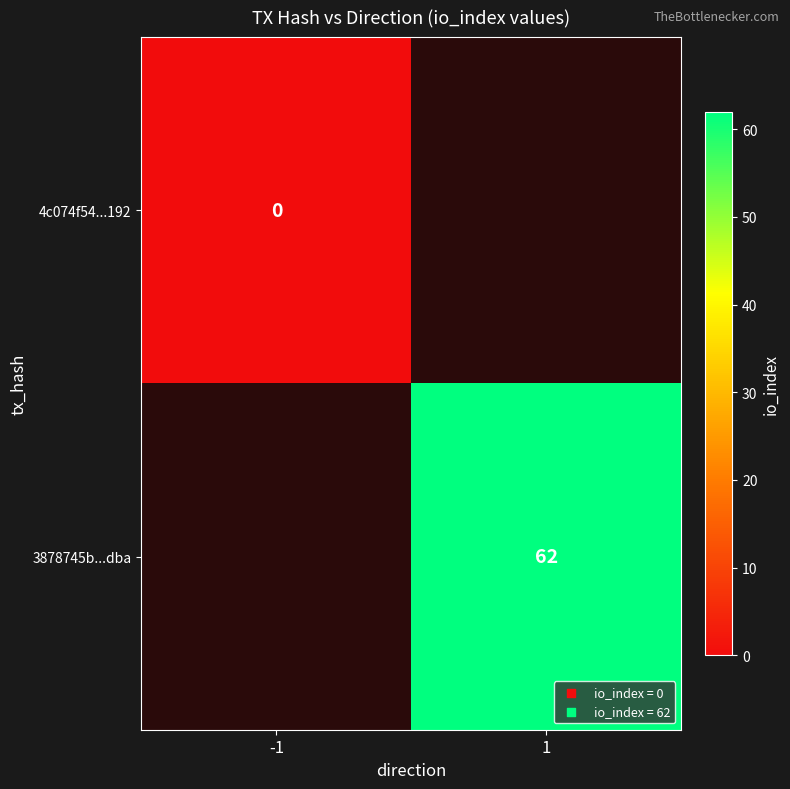

Between -1 and 1, which is larger?

1